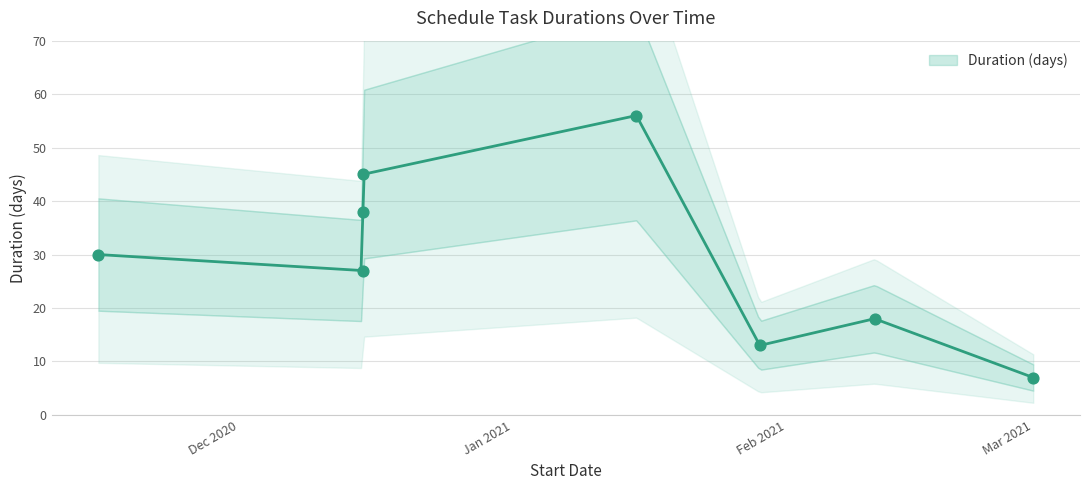

Approximately how many times larger is the value at 2020-12-15 compared to 2021-01-15?

0.5